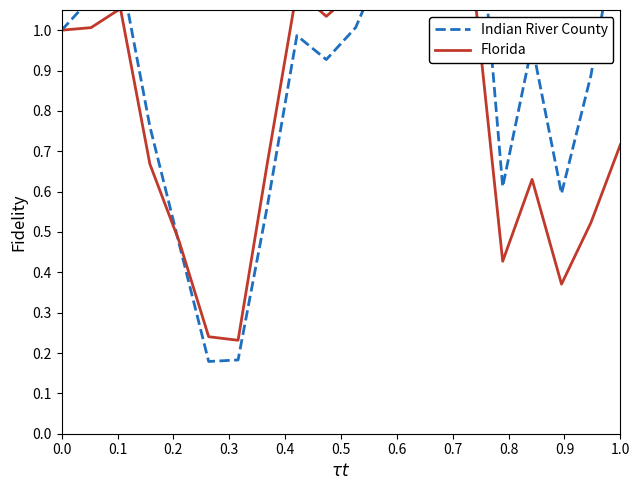

What is the spread (max minus min) of values at 1.0?

0.6